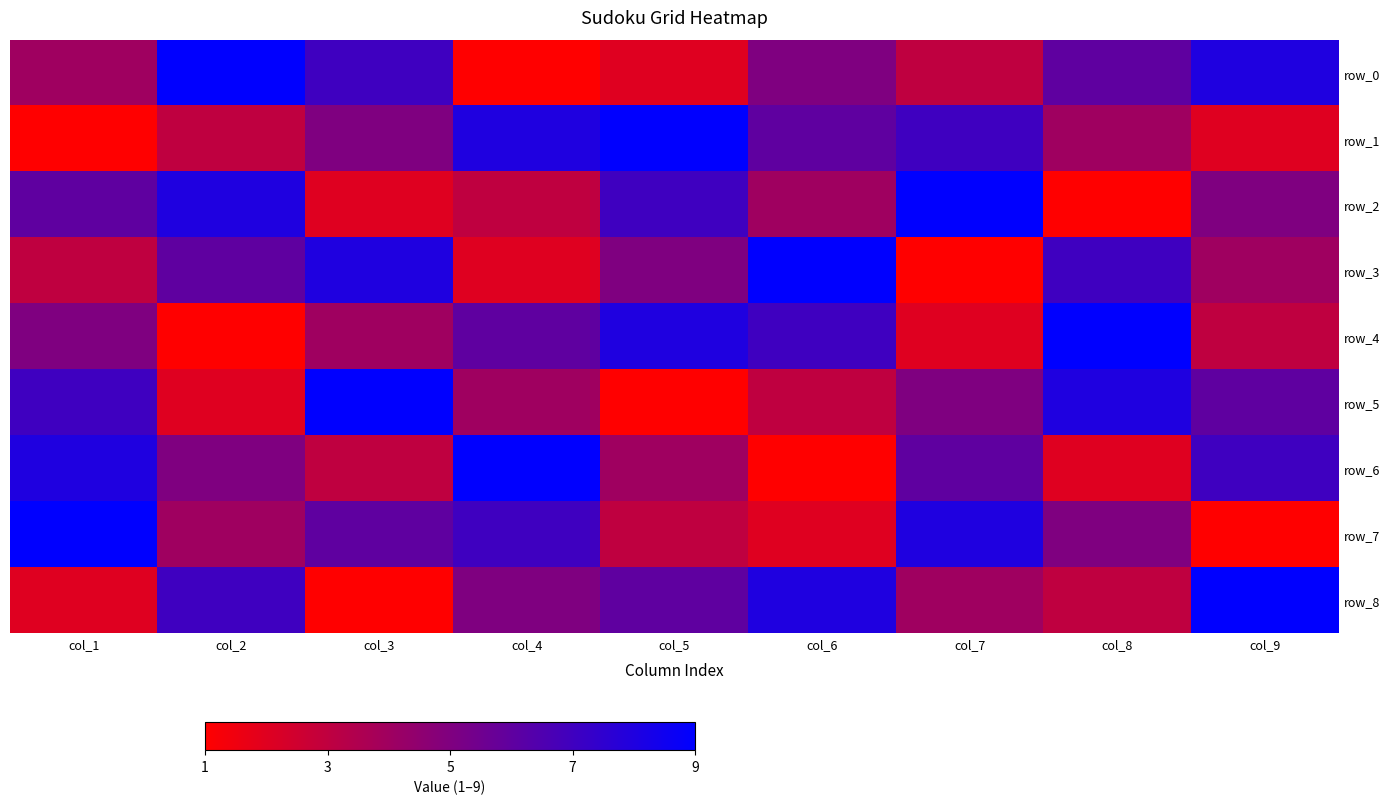

What is the difference between the row_3 values at col_9 and col_1?

1